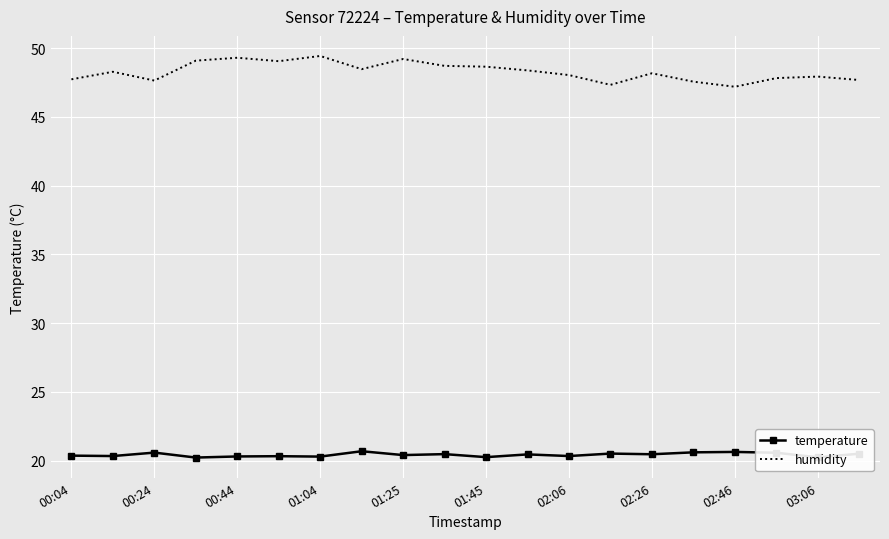

What is the difference between the maximum and minimum values in the humidity series?

2.2